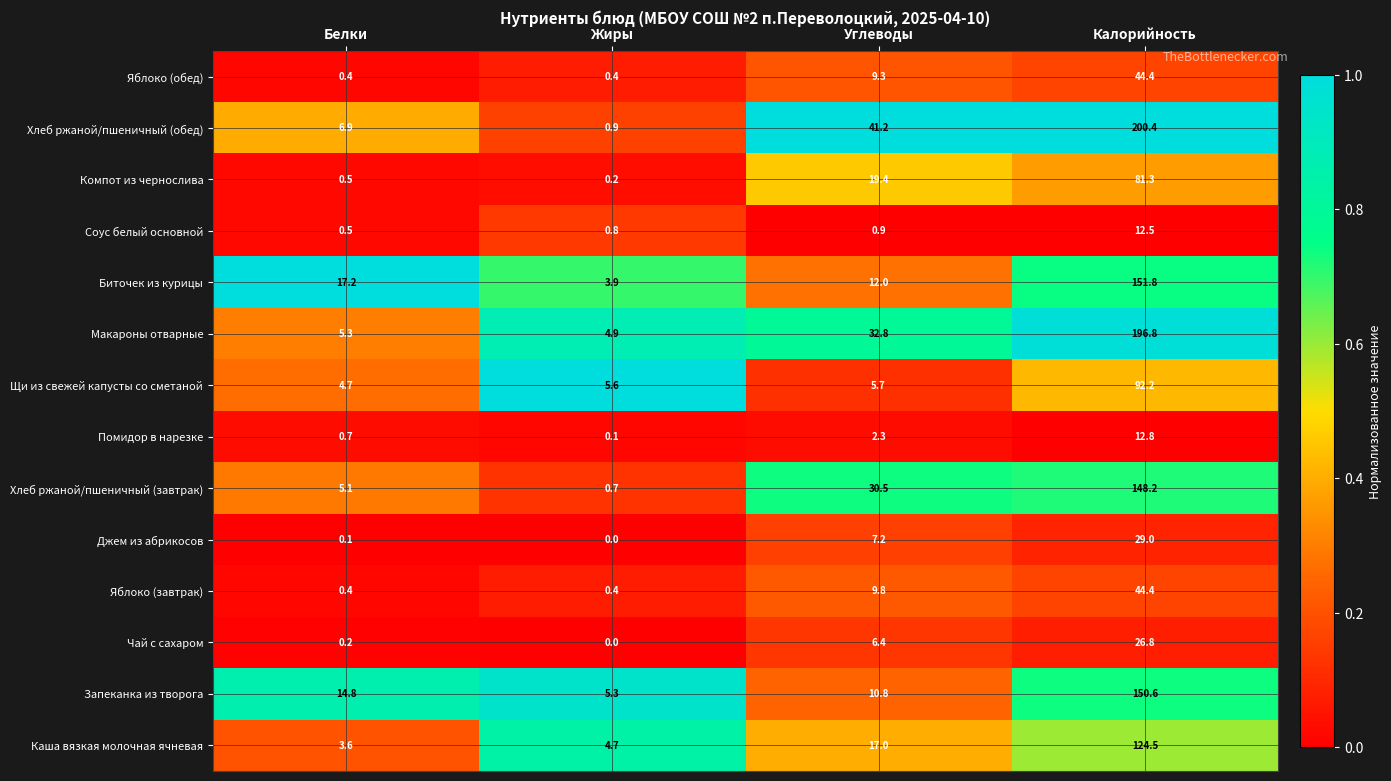

What is the difference between the highest and lowest values at Жиры?

5.6